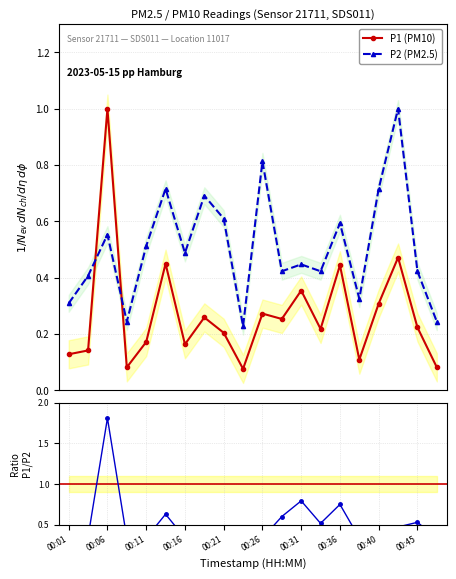

Which series ends up on top after the final intersection of P2 (PM2.5) and P1 (PM10)?

P2 (PM2.5)